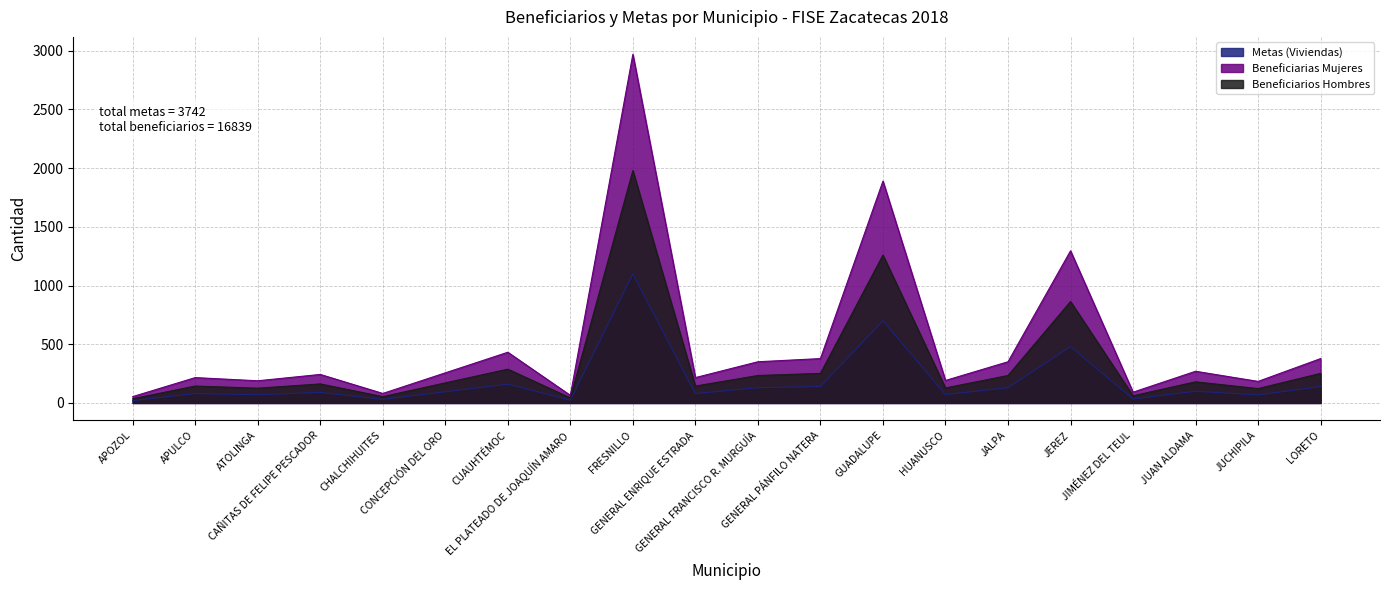

True or false: Beneficiarios Hombres and Beneficiarias Mujeres cross at least once.

False